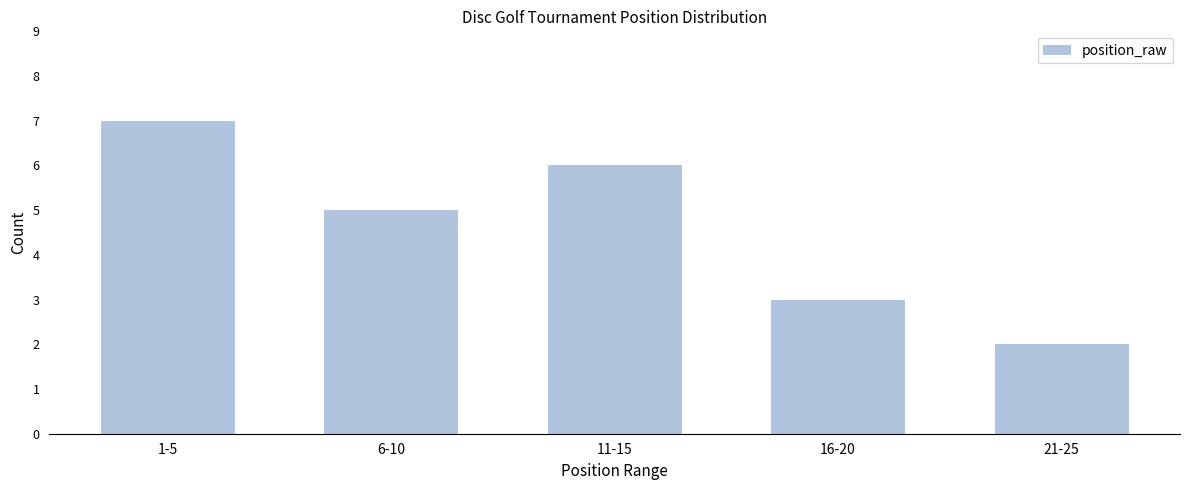

Reading right to left, list all the values displayed in this chart.

2	3	6	5	7